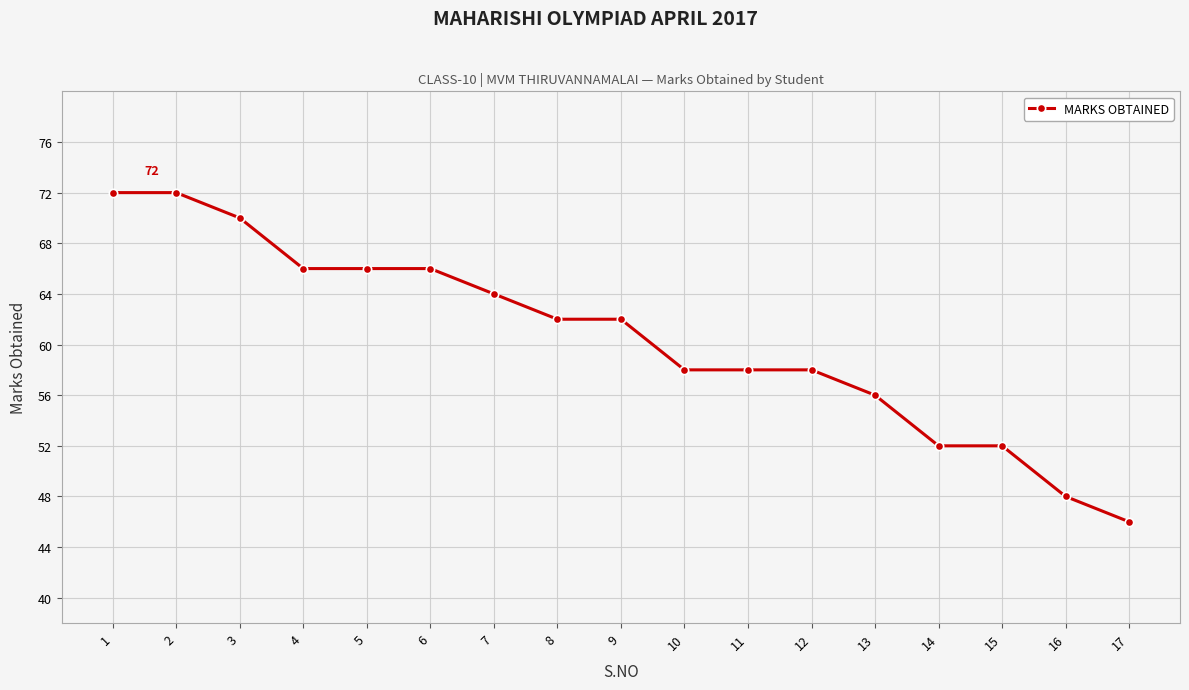

What is the average value?

60